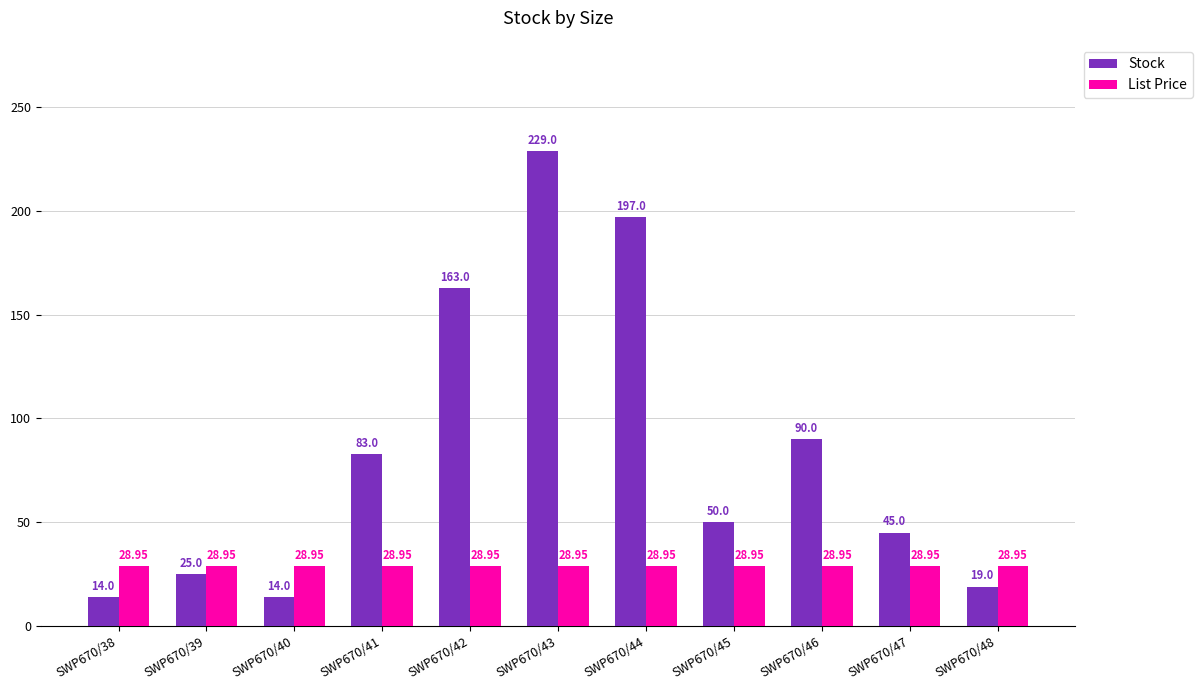

At how many categories does at least one series exceed 79?

5